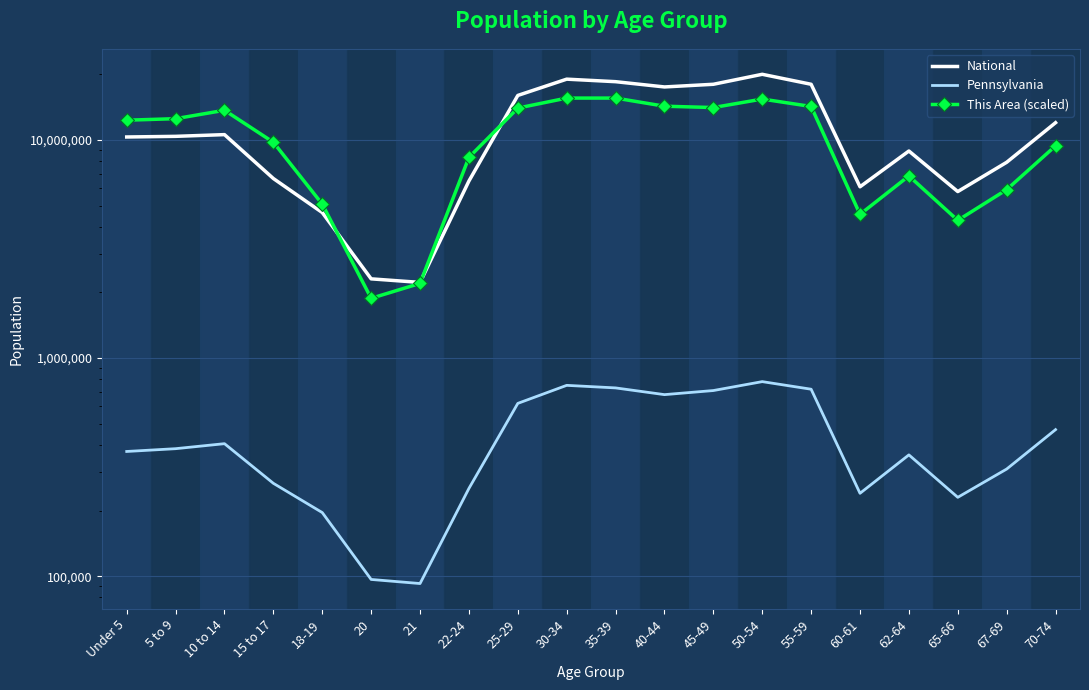

At 10 to 14, list the series in order from smallest to largest.

Pennsylvania, National, This Area (scaled)